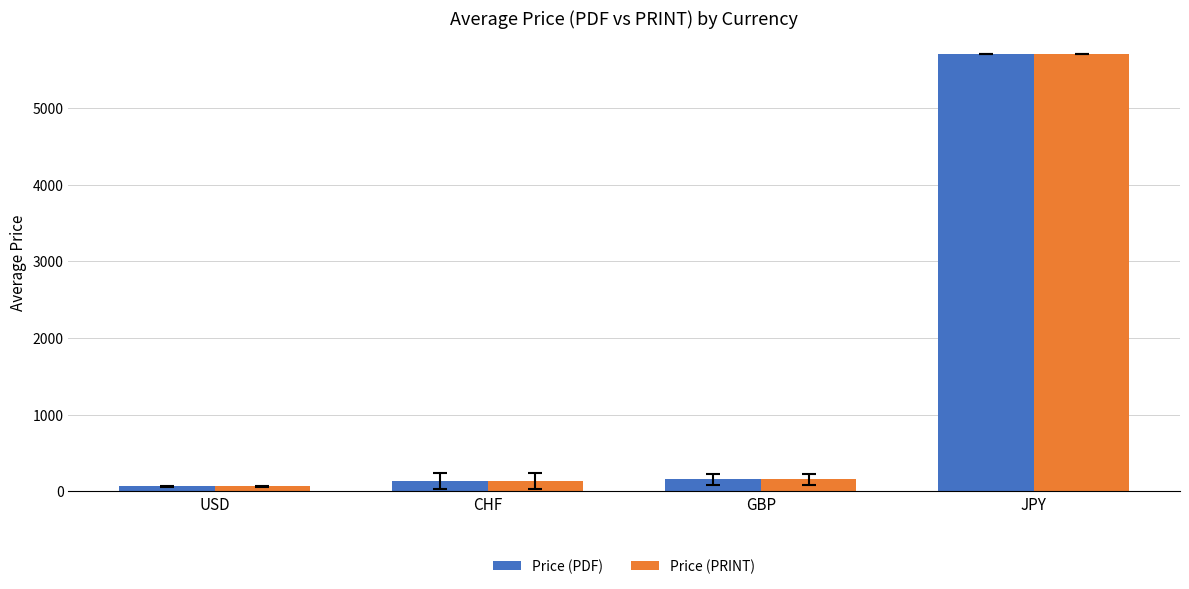

What is the total value across all series at JPY?

11400.0